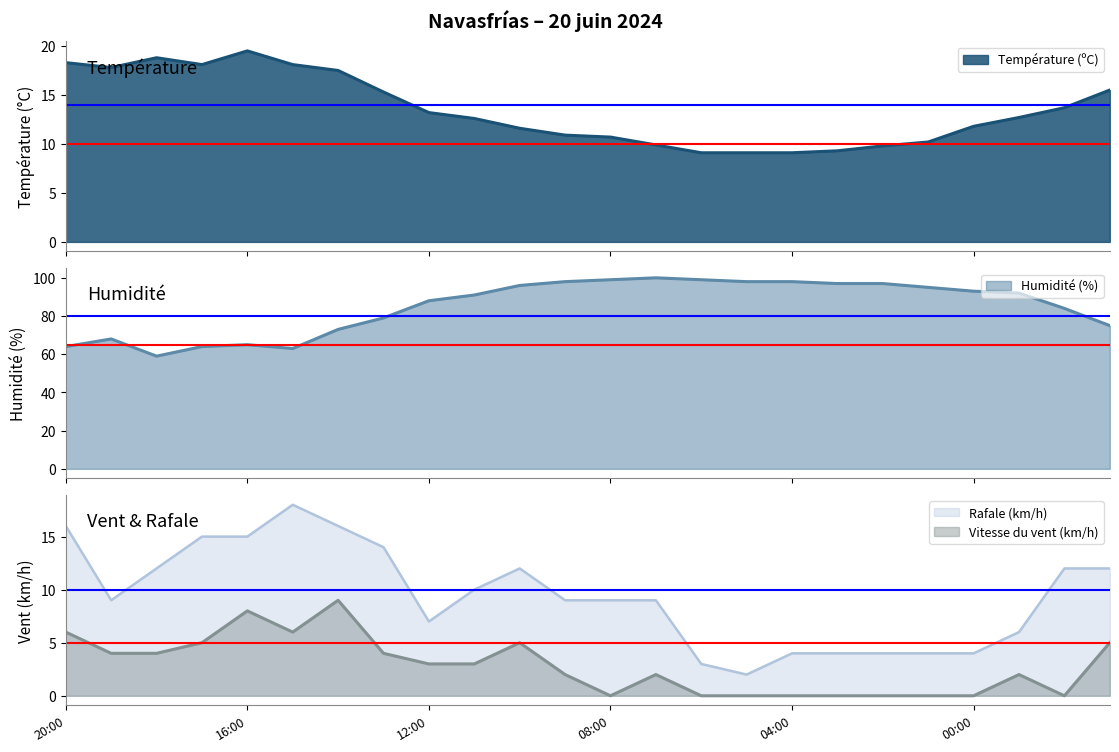

What is the greatest value displayed?

100.0